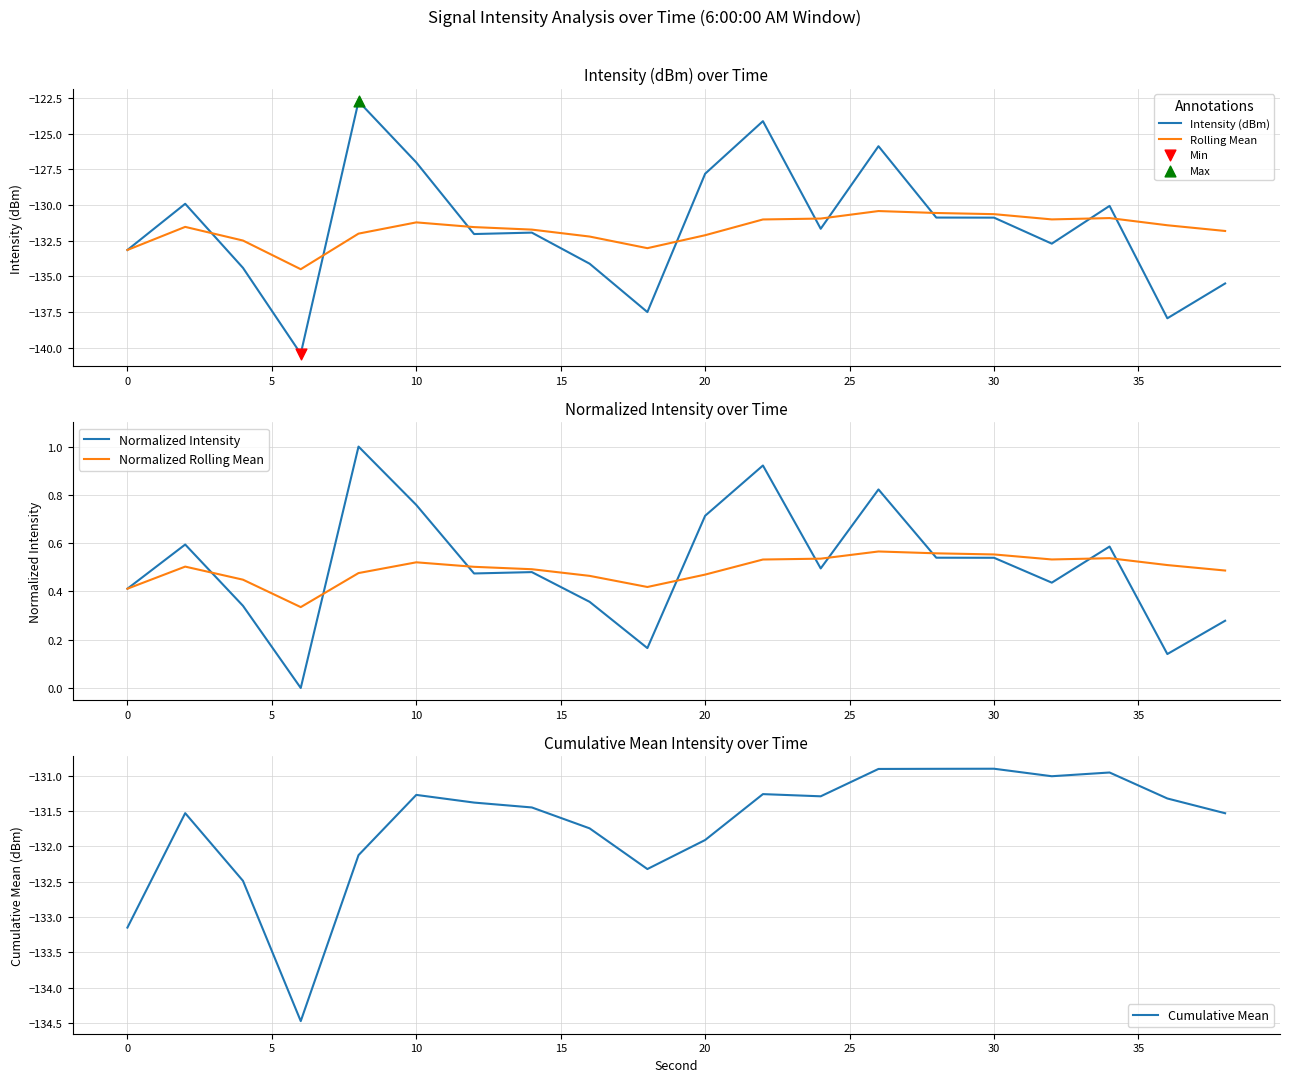

Which series contains the highest Y value?

Normalized Intensity